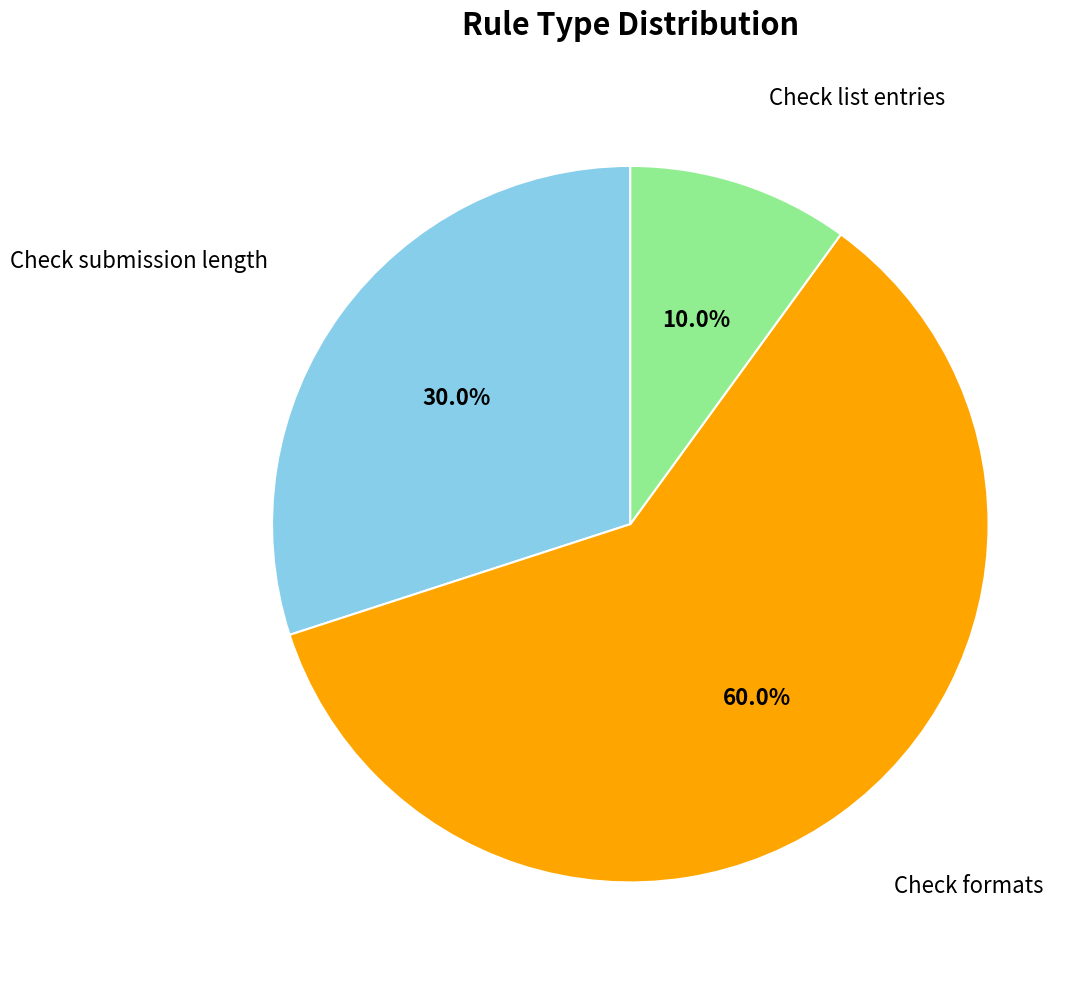

Which slice represents more than half of the pie?

Check formats